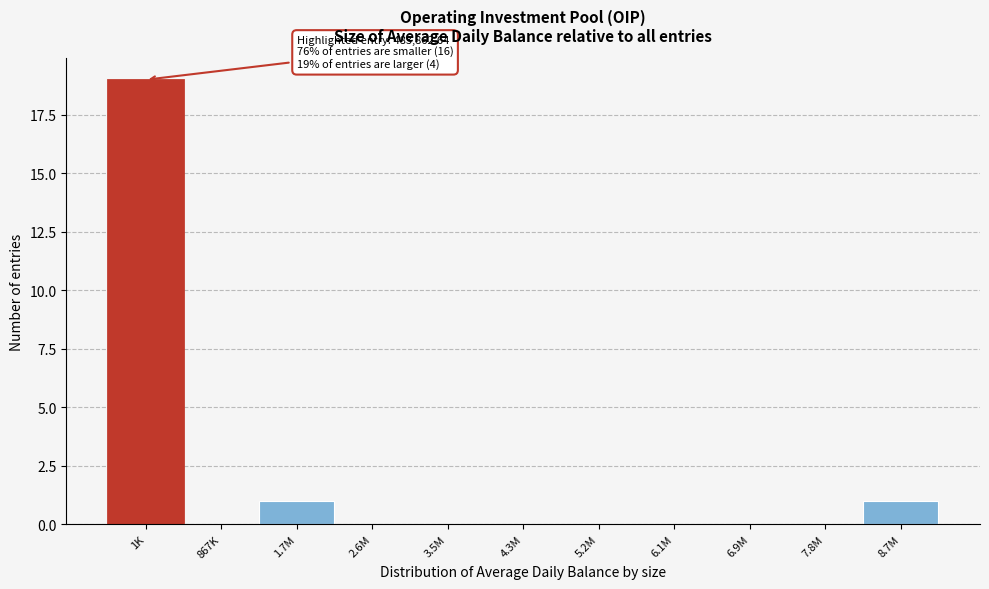

Reading left to right, transcribe all the data shown in this chart.

1K=19	867K=0	1.7M=1	2.6M=0	3.5M=0	4.3M=0	5.2M=0	6.1M=0	6.9M=0	7.8M=0	8.7M=1